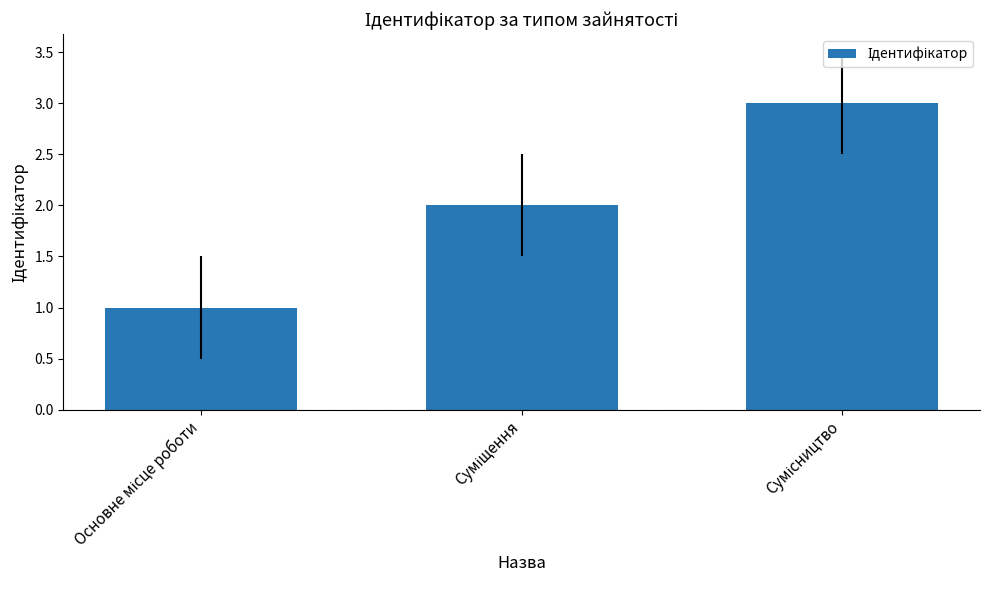

What is the maximum value shown in the chart?

3